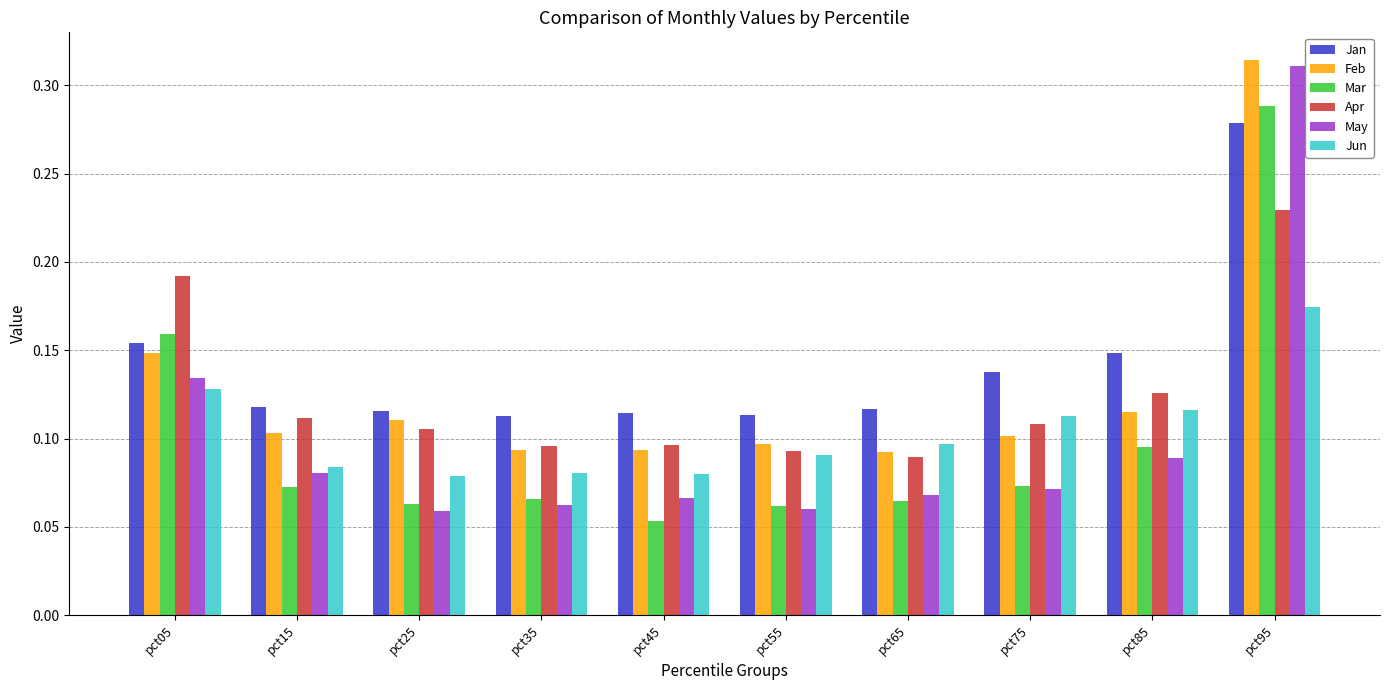

How many Mar values are between 0 and 1?

10